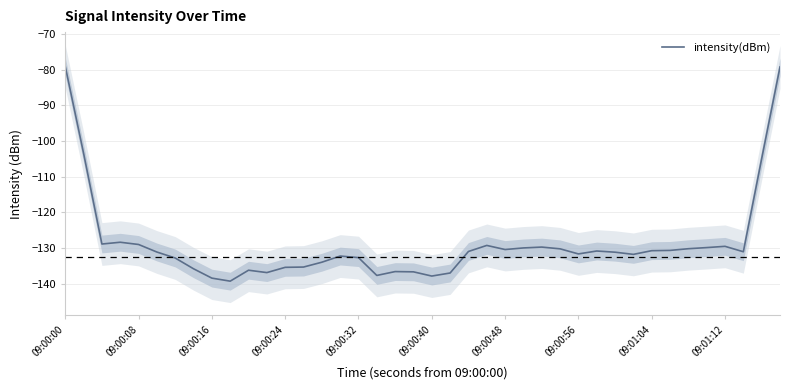

Count the number of data series in this chart.

1